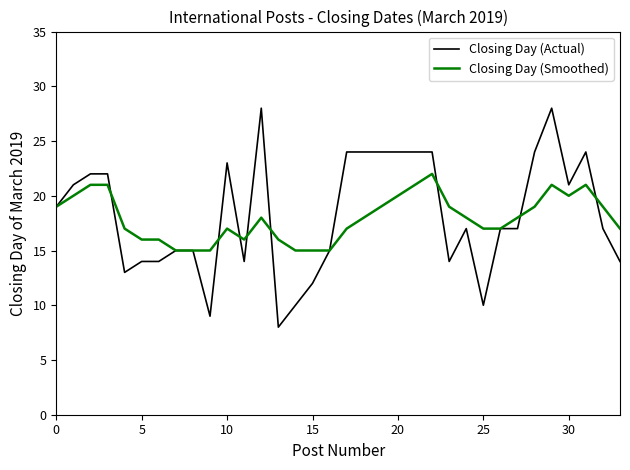

Which series has the largest range (max minus min)?

Closing Day (Actual)